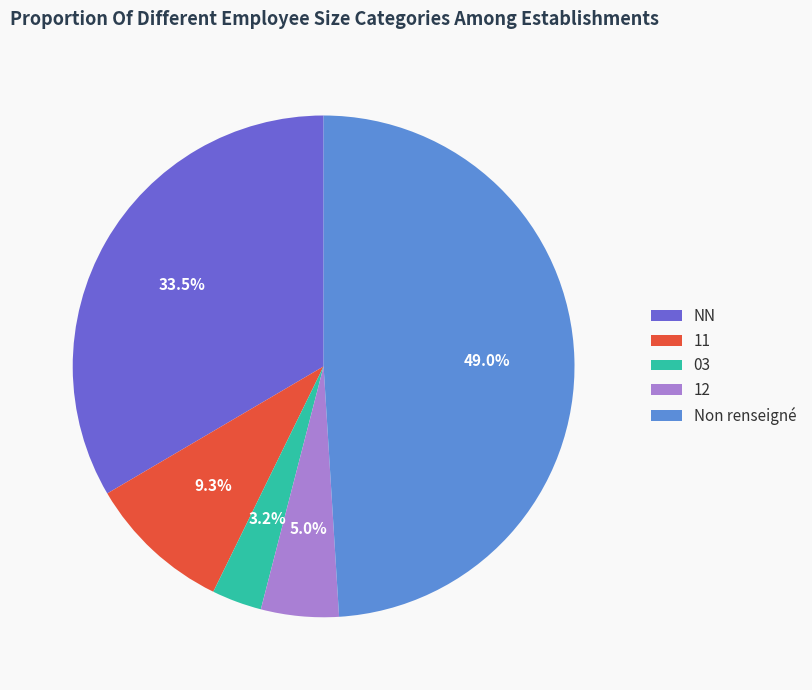

Combined, what portion of the pie is 03 and NN?

36.7%